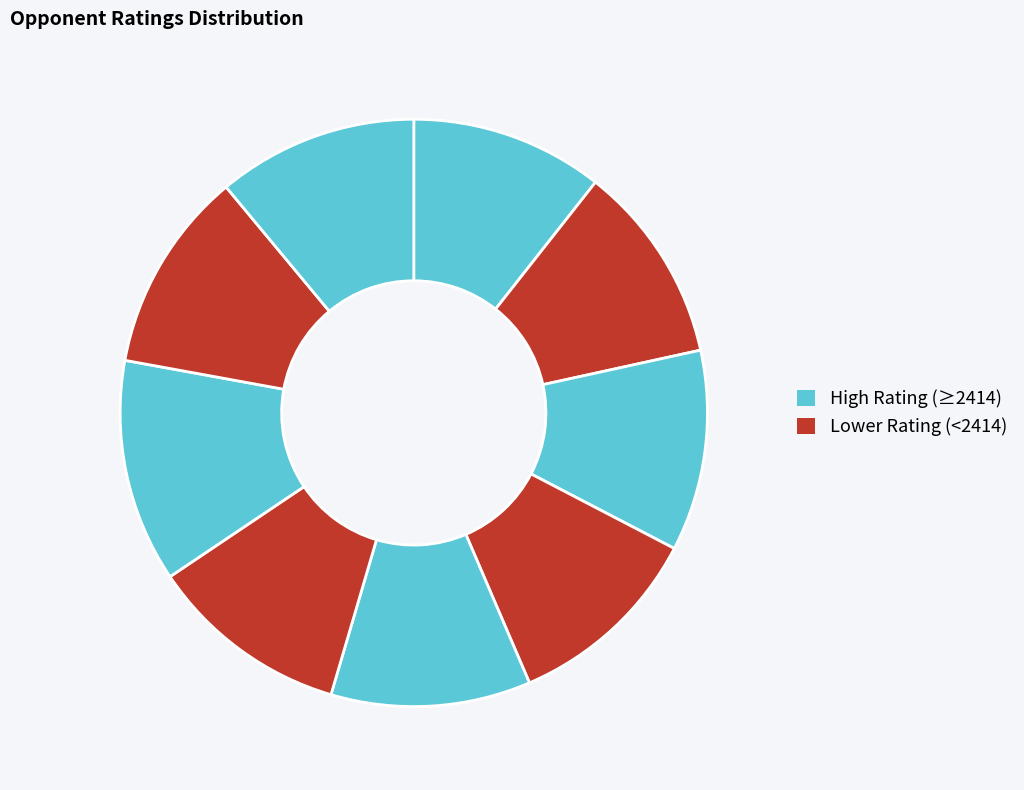

How many segments does this pie chart have?

9